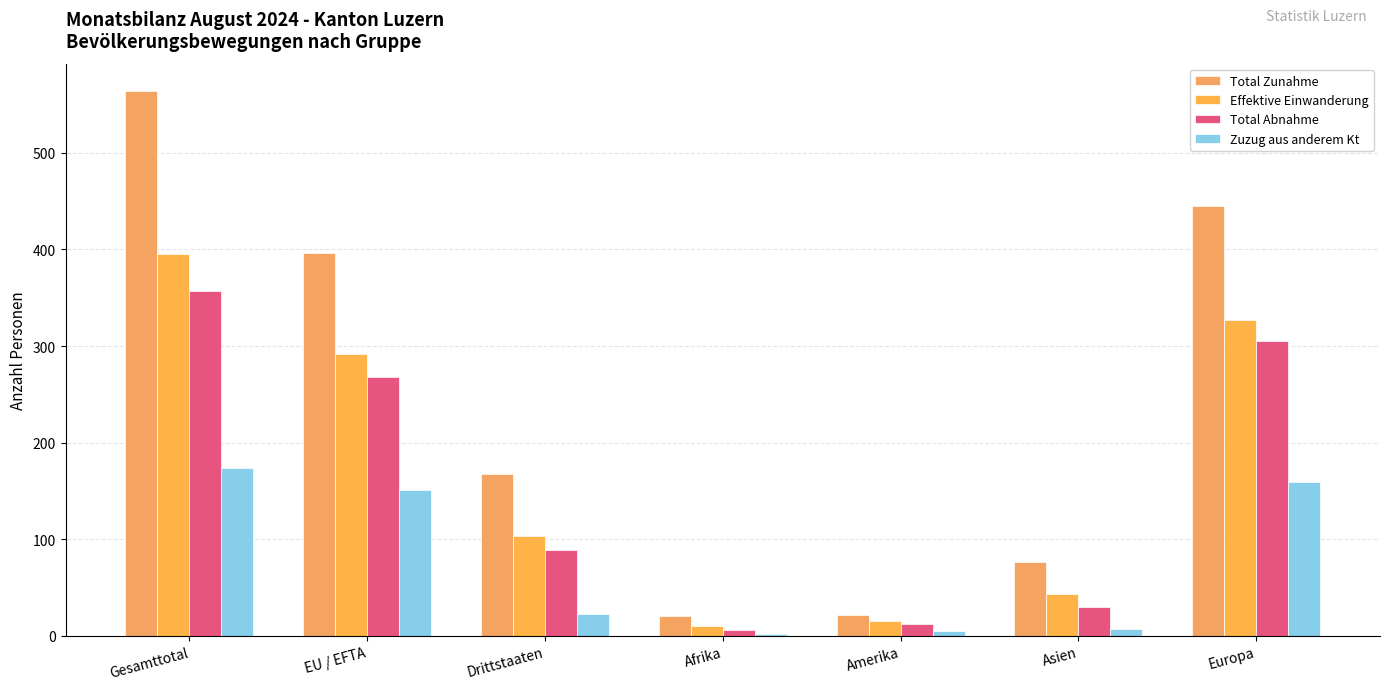

Reading left to right, extract all data points from this chart.

Total Zunahme: 564	396	168	21	22	76	445
Effektive Einwanderung: 395	292	103	10	15	43	327
Total Abnahme: 357	268	89	6	12	30	305
Zuzug aus anderem Kt: 174	151	23	2	5	7	159